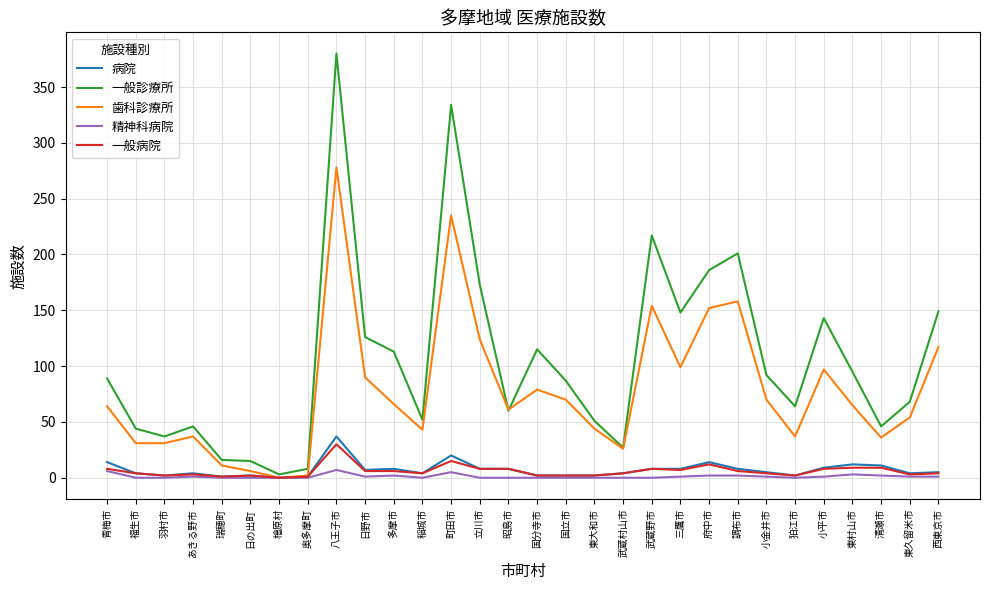

At which category is the sum across all series the highest?

八王子市